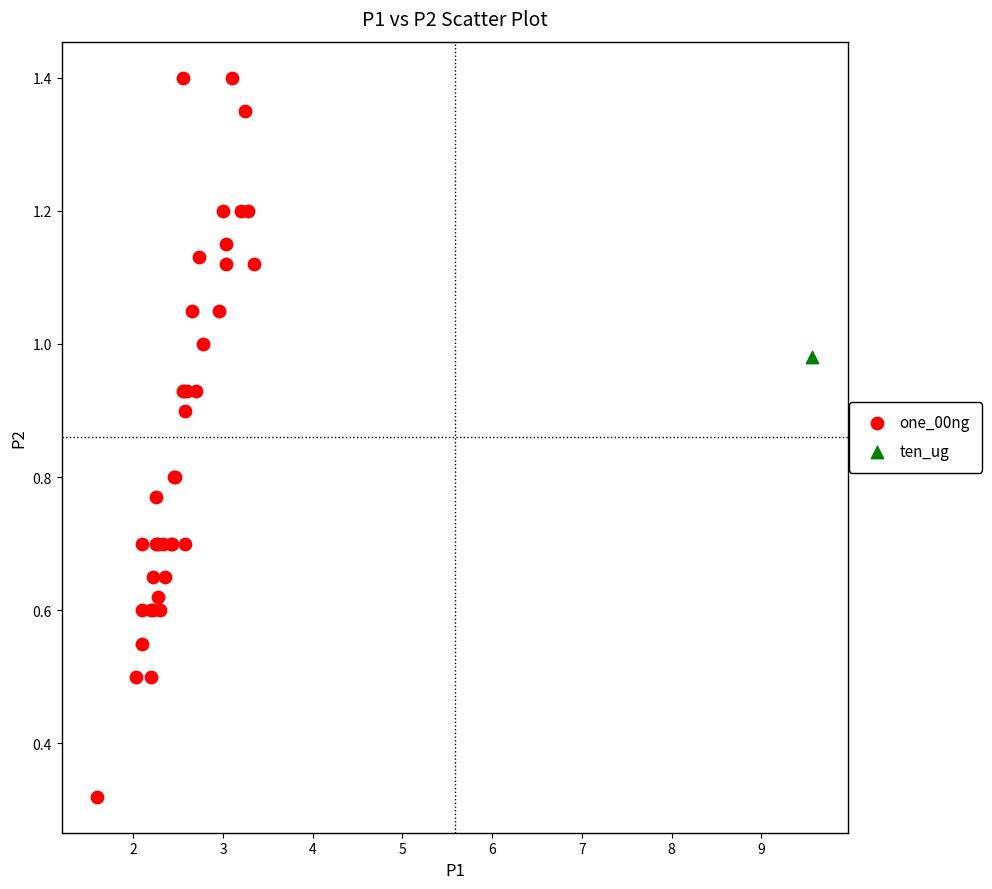

What are all the series names shown in the legend?

one_00ng, ten_ug